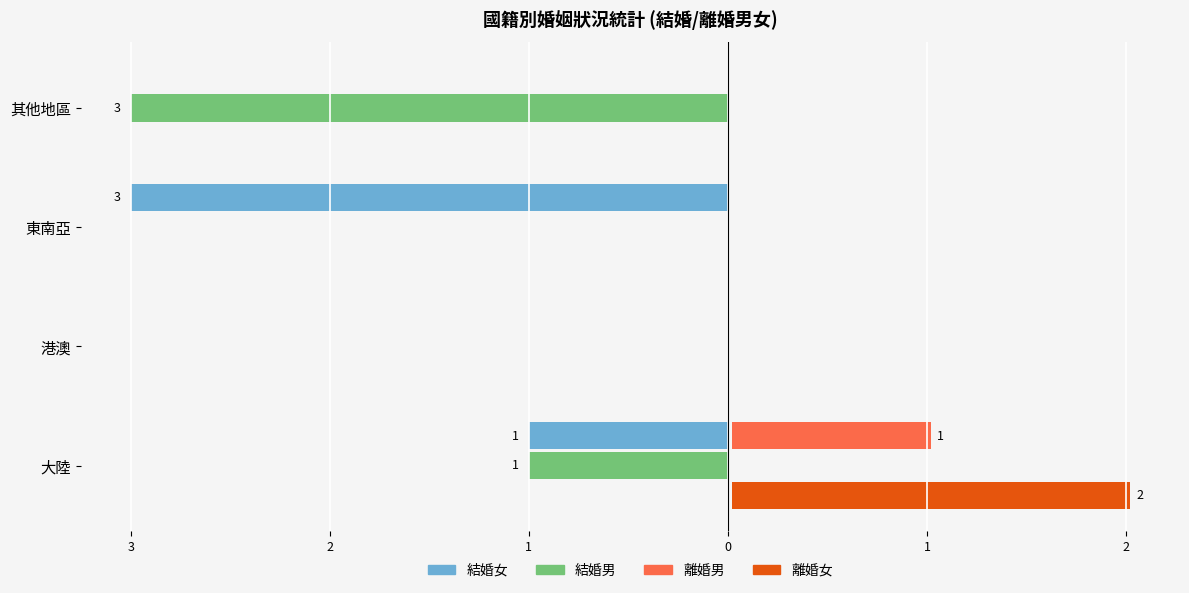

Which has a higher value, 東南亞 or 其他地區?

其他地區